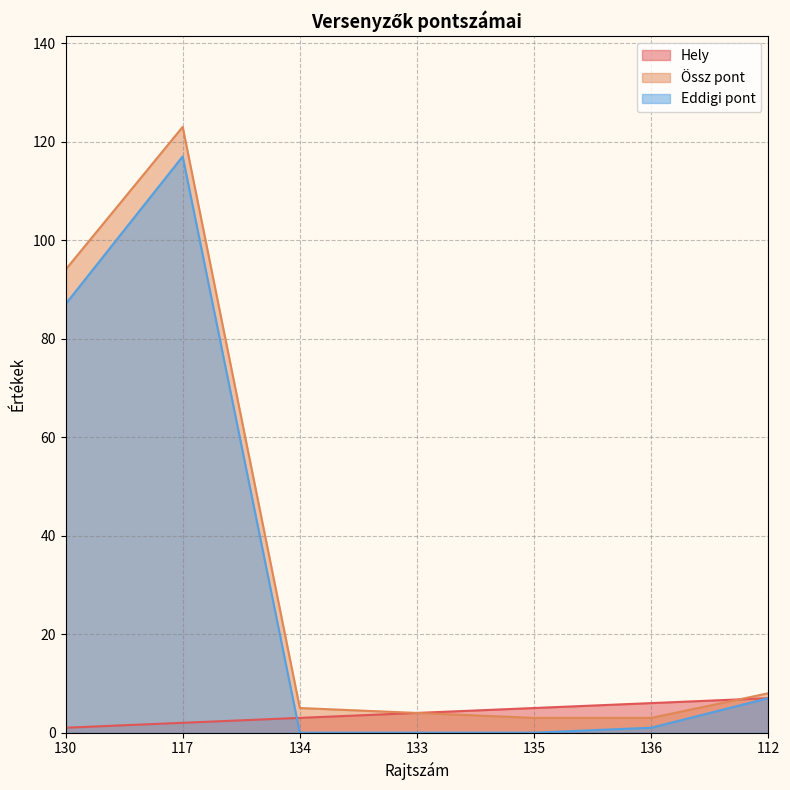

How many Hely values are between 2 and 6?

5